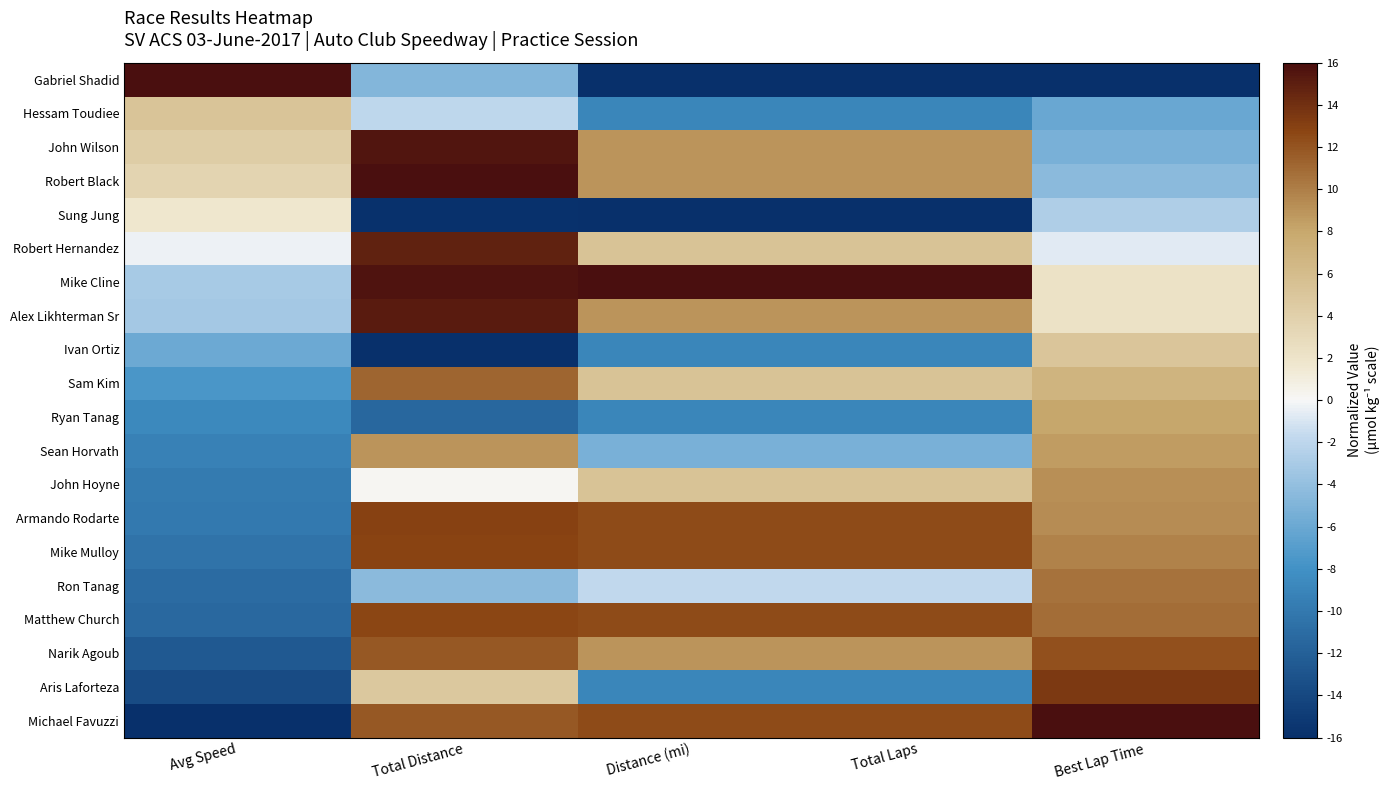

What is the maximum value shown in the chart?

16.0